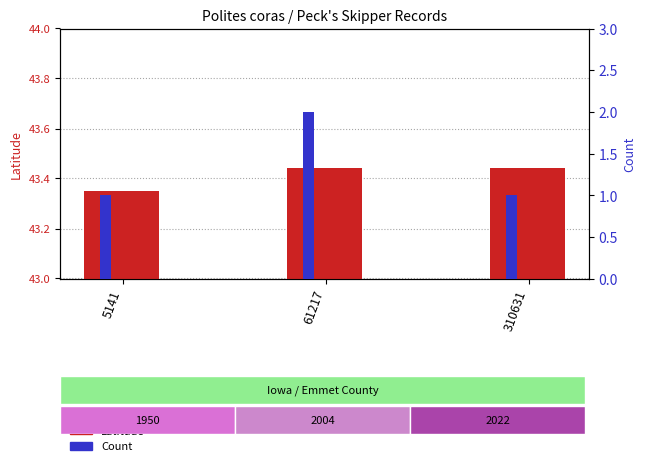

Is it true that the value at 310631 is 13.6?

False